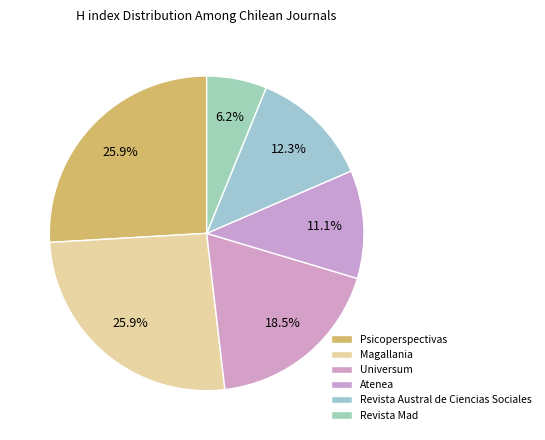

Is the sum of Revista Mad and Magallania greater than half?

No